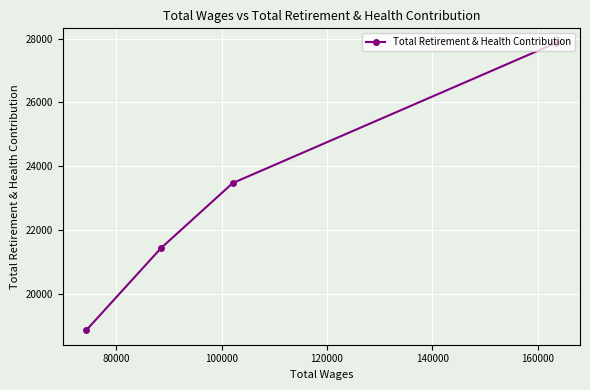

How many values are below 23473?

2